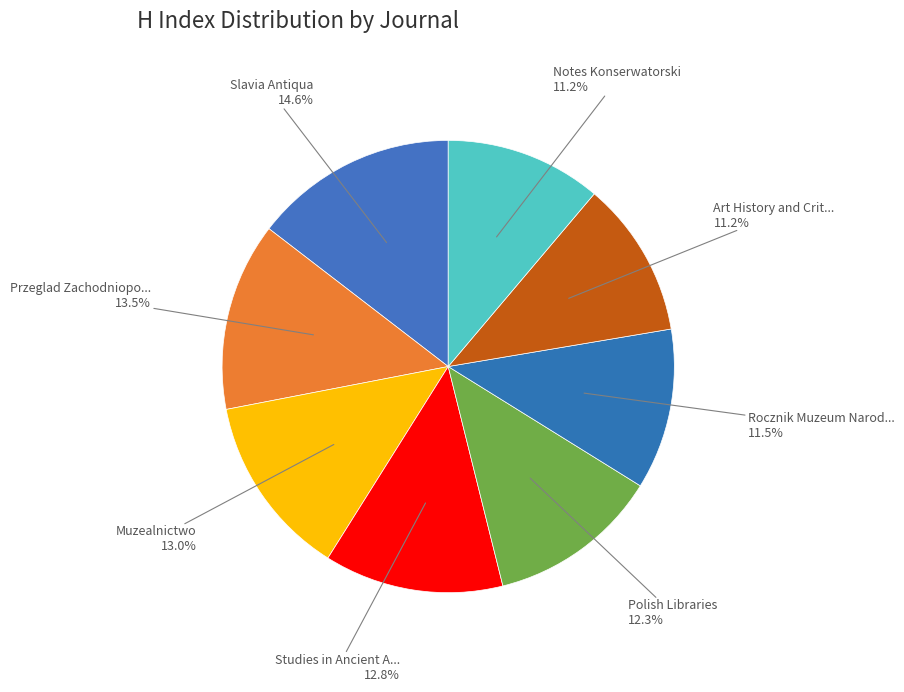

How many segments does this pie chart have?

8